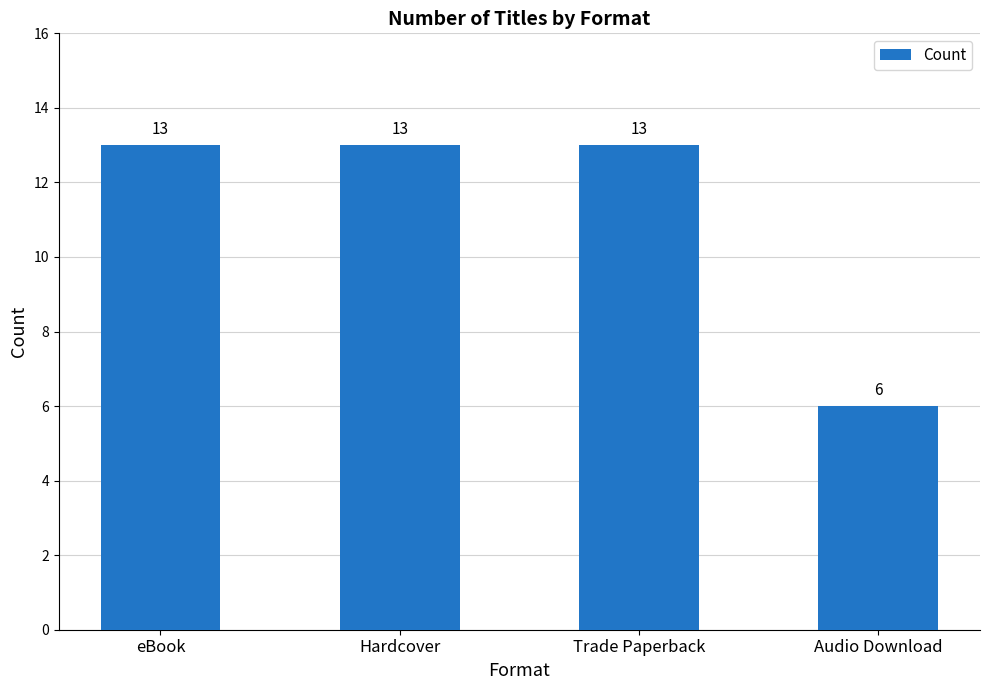

Reading left to right, extract all data points from this chart.

eBook=13	Hardcover=13	Trade Paperback=13	Audio Download=6